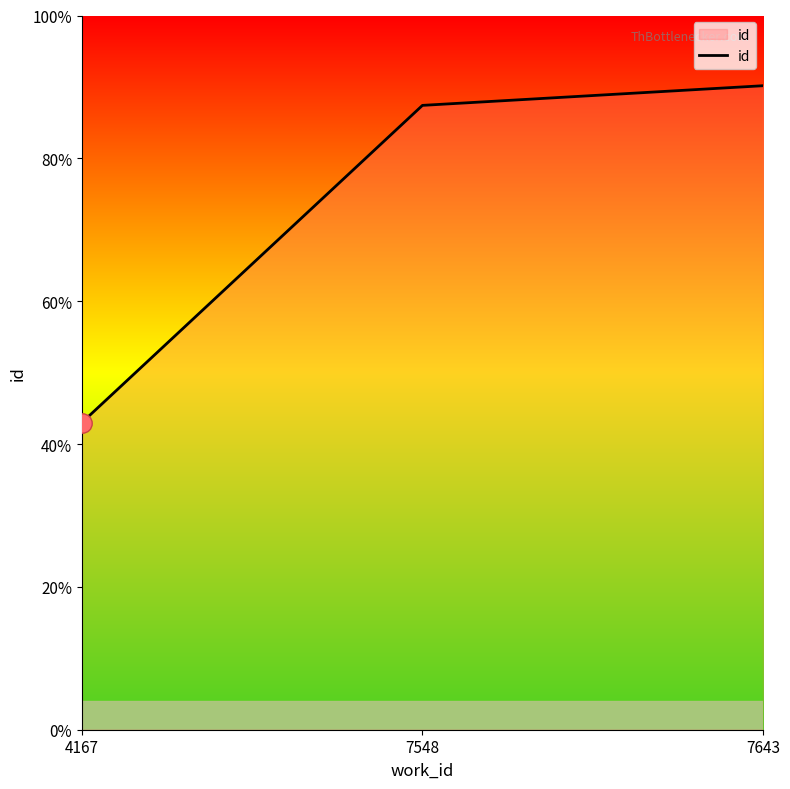

Does the chart display data point markers on the line(s)?

No